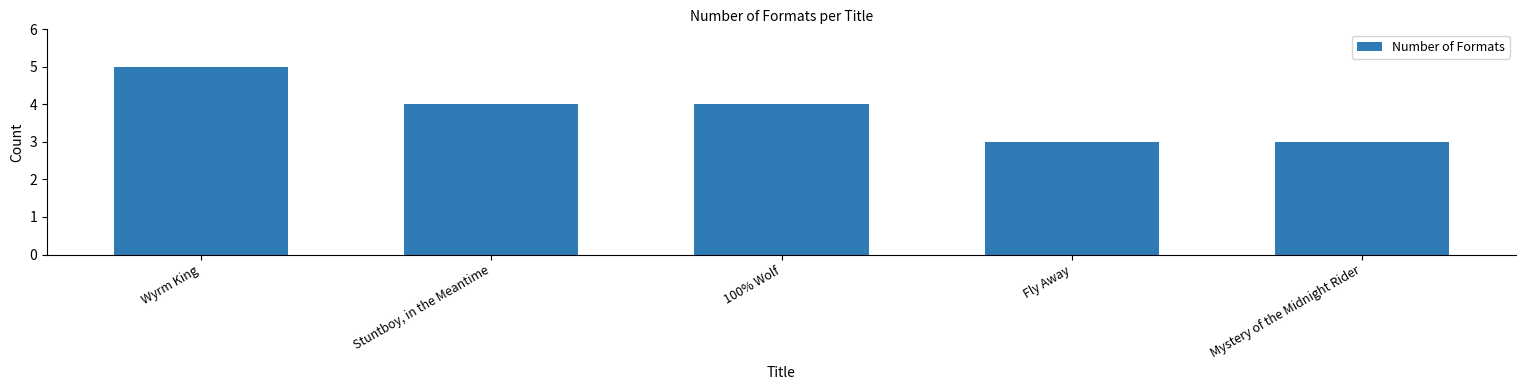

Approximately how many times larger is the value at 100% Wolf compared to Wyrm King?

0.8